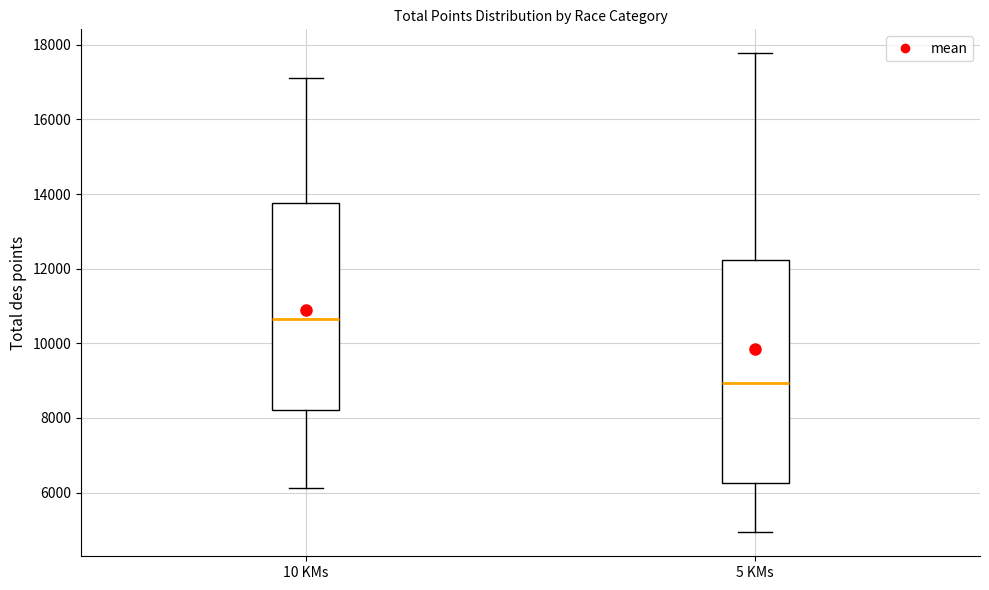

Reading left to right, transcribe this box plot: for each box, give where its median line is, the range the box spans, and where its two whiskers end, as read against the y-axis. The values are not printed on the chart, so give them approximately, as read against the axis.

10 KMs: median 10600, box 8200 to 13800, whiskers 6200 to 17000
5 KMs: median 9000, box 6200 to 12200, whiskers 5000 to 17800